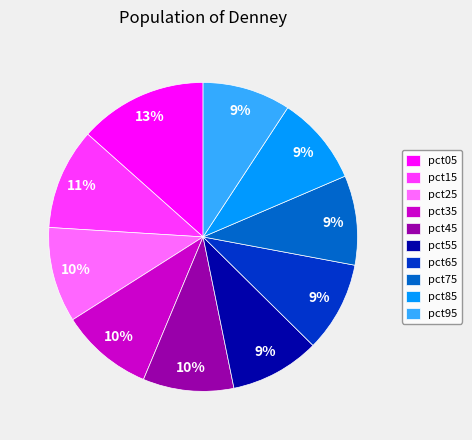

What percentage is the pct05 slice, to the nearest percent?

13%